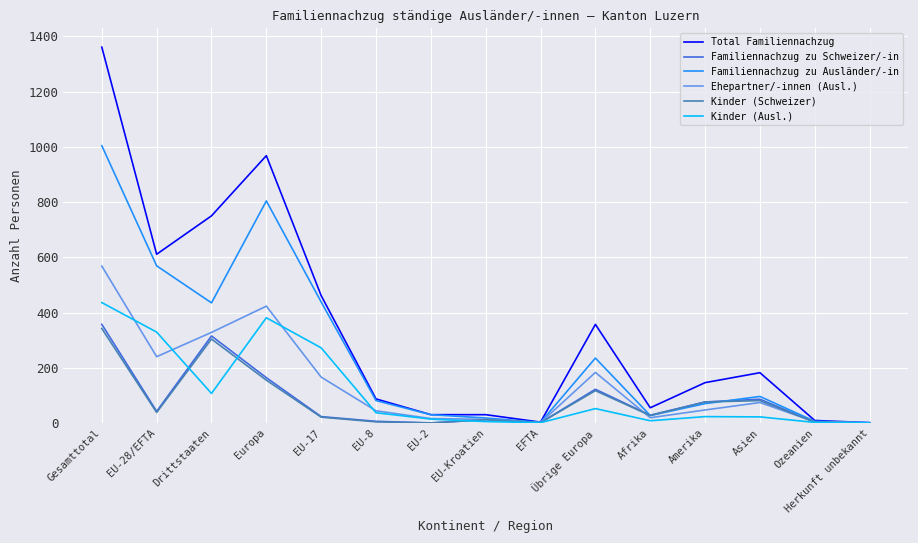

Which series has the largest total across all categories?

Total Familiennachzug